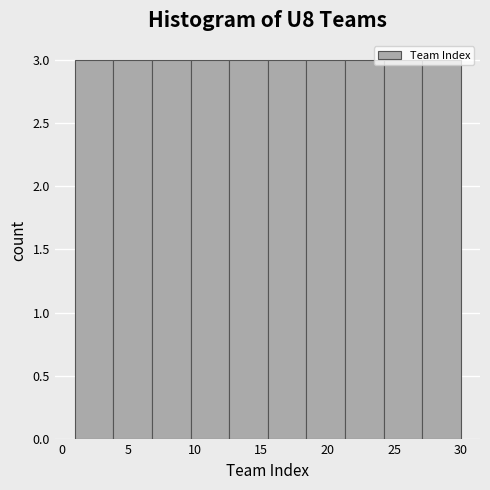

How tall is the bar that spans 21.3 to 24.2 on the x-axis? Neither the bar edges nor the heights are printed on the chart, so give them approximately, as read against the axes.

3